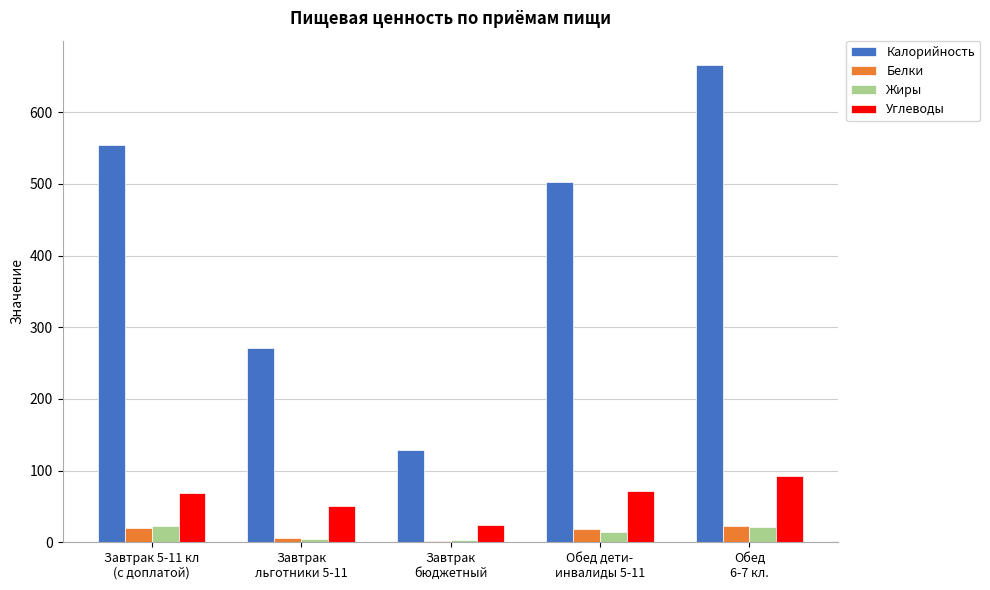

True or false: Жиры has a value of 21.3 at Обед
6-7 кл..

True